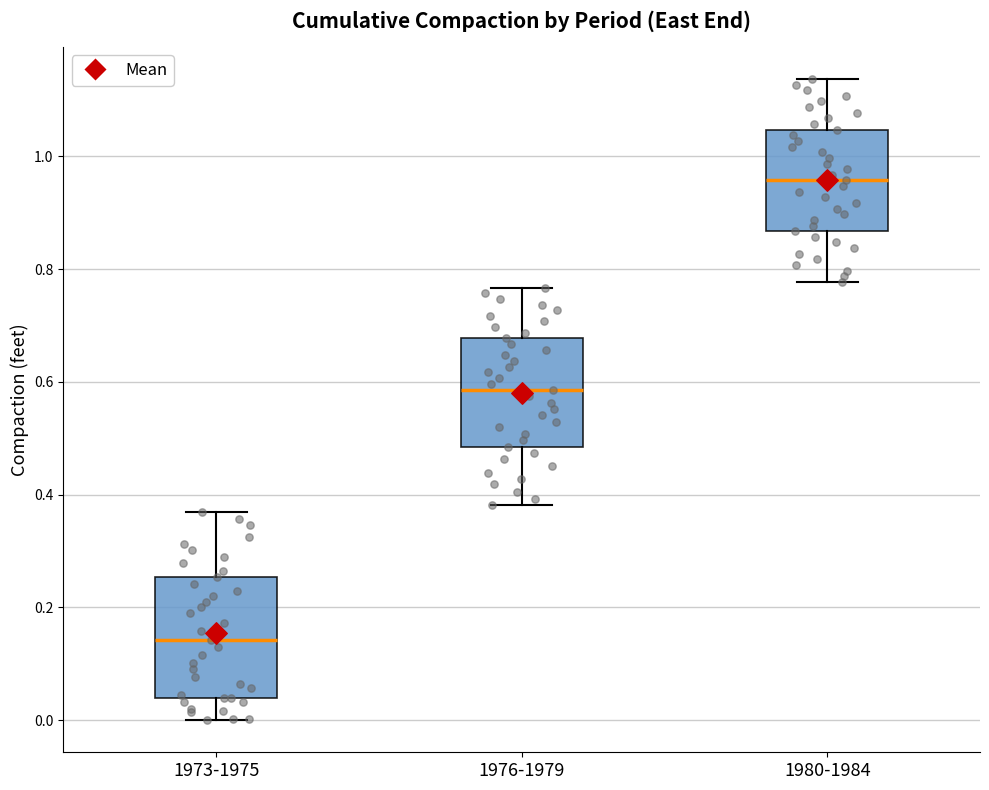

Where does the upper whisker of the box for 1980-1984 end on the y-axis? The values are not printed on the chart, so give them approximately, as read against the axis.

1.14